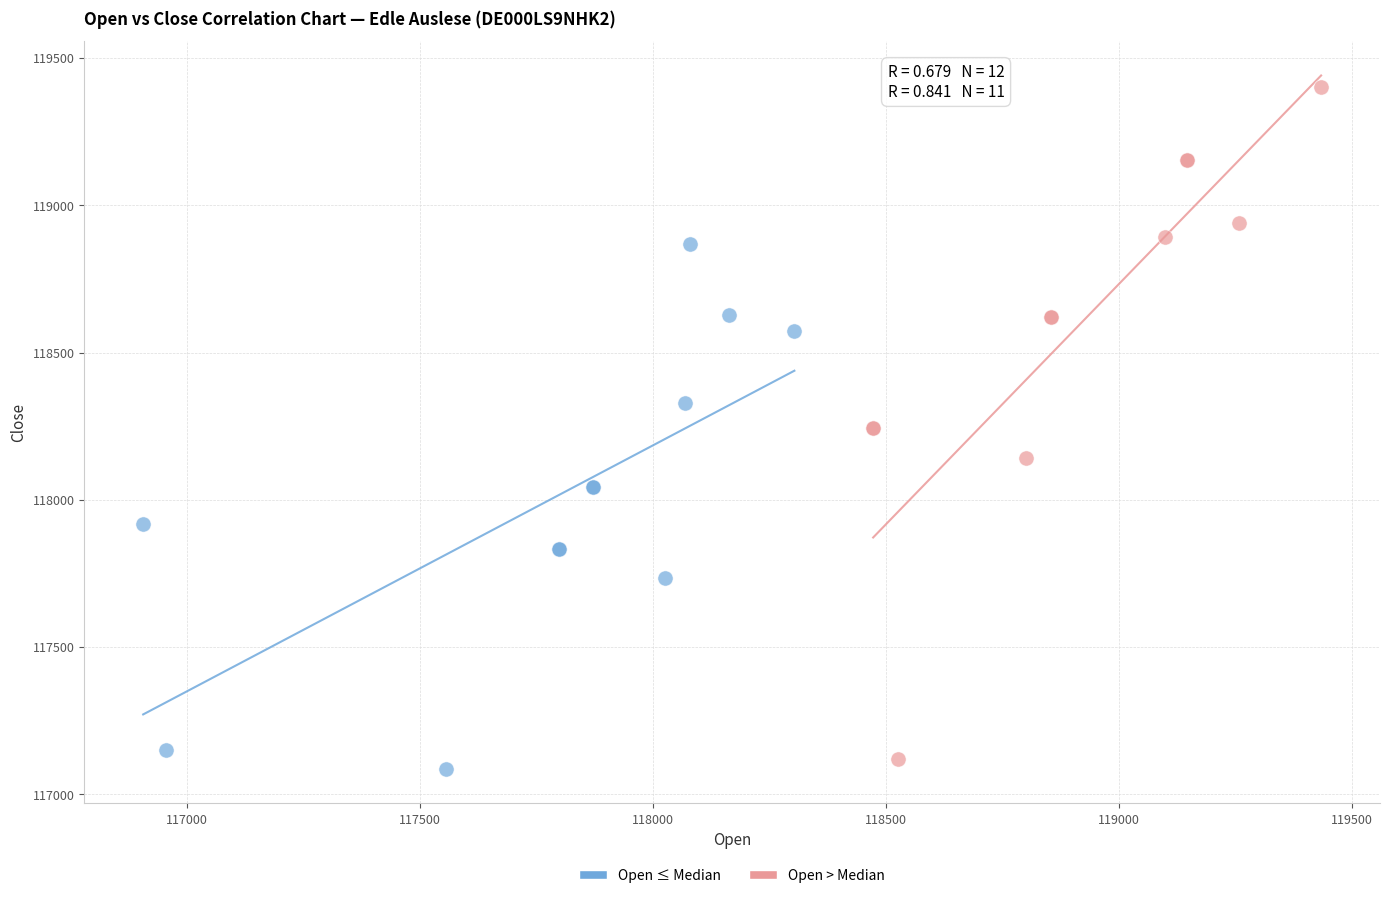

Which series contains the lowest Y value?

Open ≤ Median